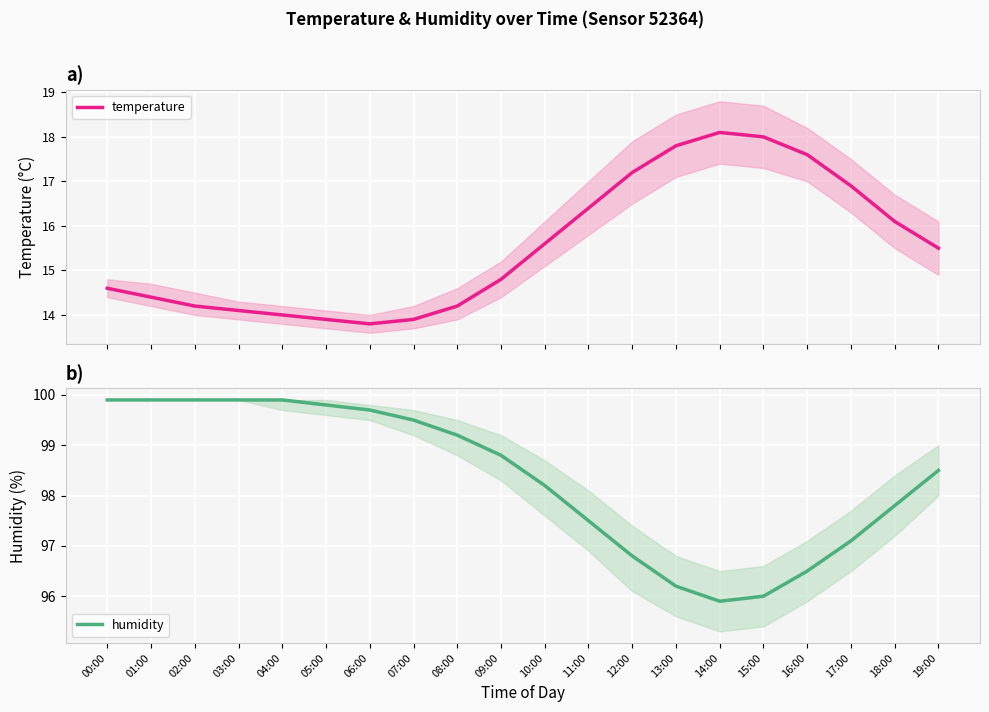

Between 00:00 and 02:00, which series saw the biggest shift?

temperature